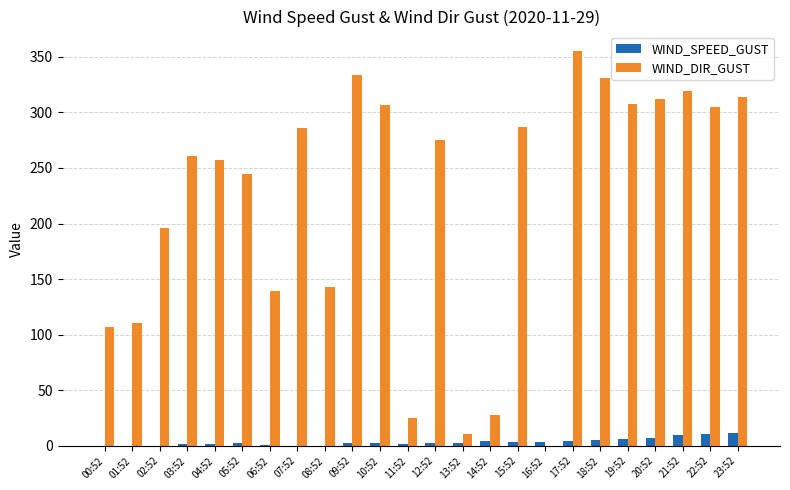

Where is WIND_DIR_GUST nearest to the value 177?

02:52